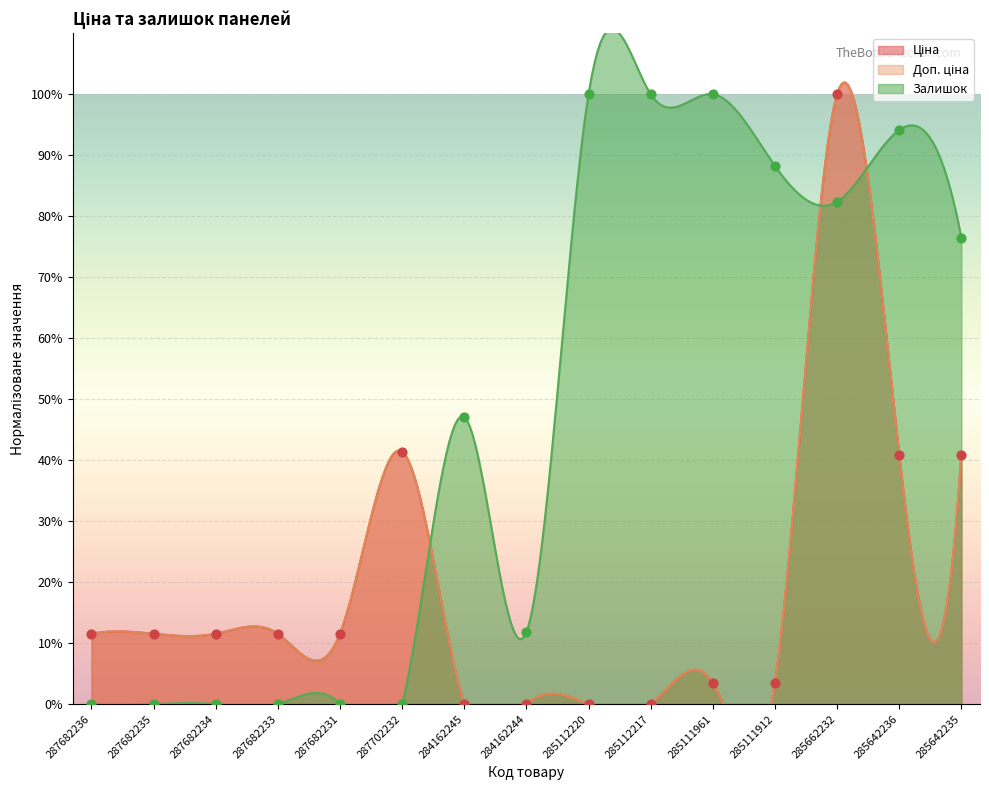

At which category is the sum across all series the highest?

285662232